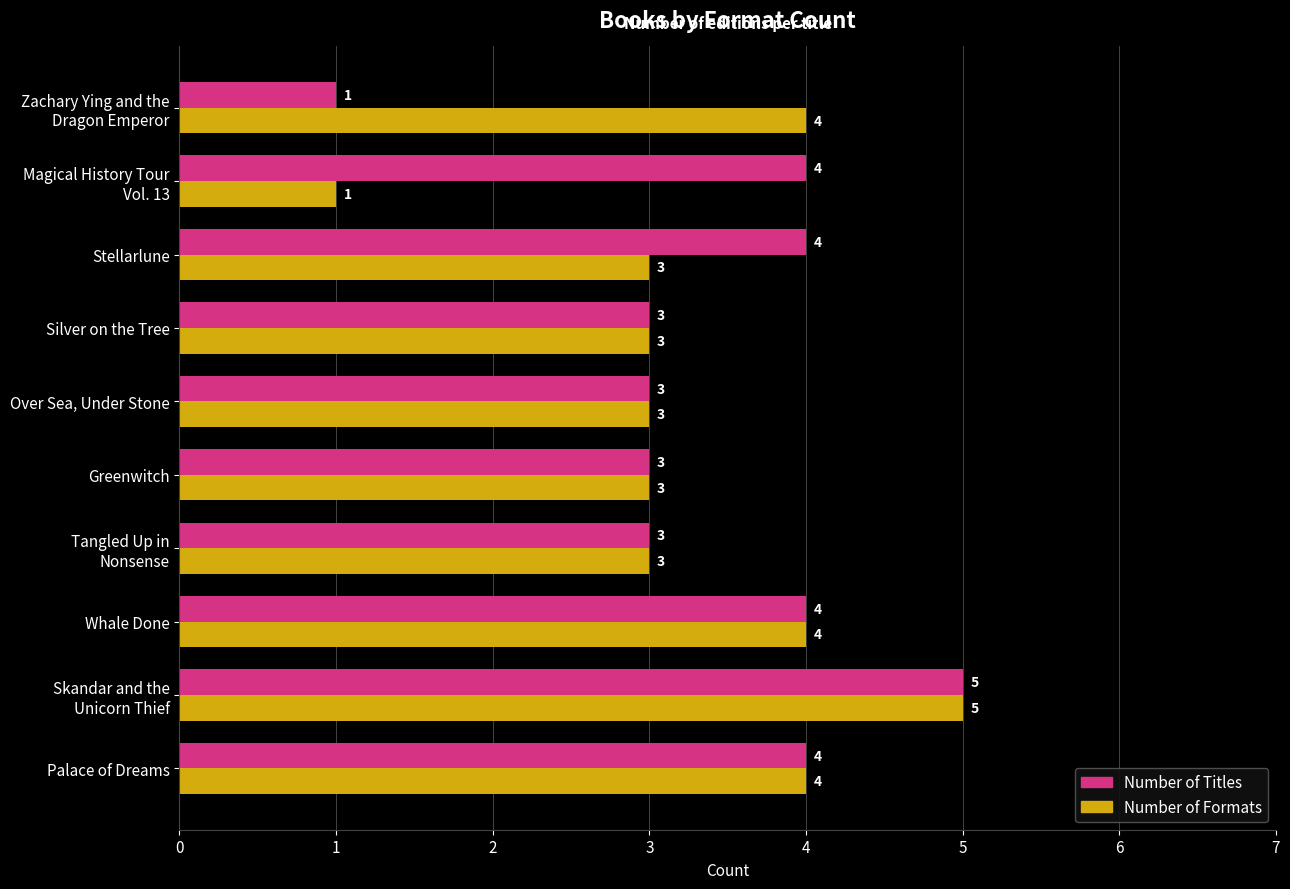

What is the maximum value for Number of Formats?

5